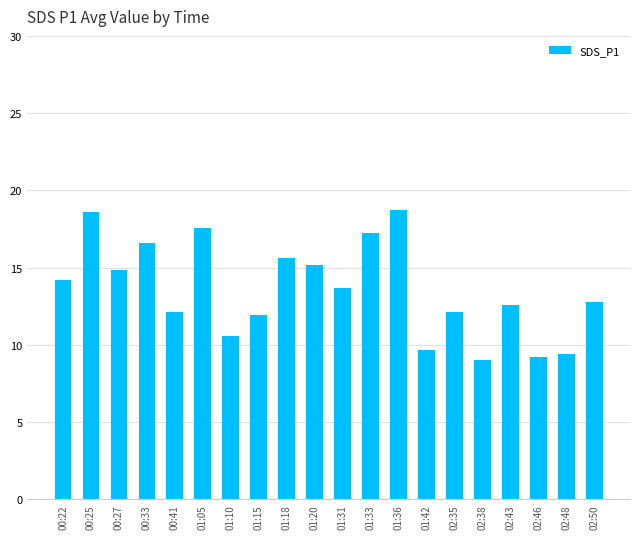

What is the maximum value shown in the chart?

18.8